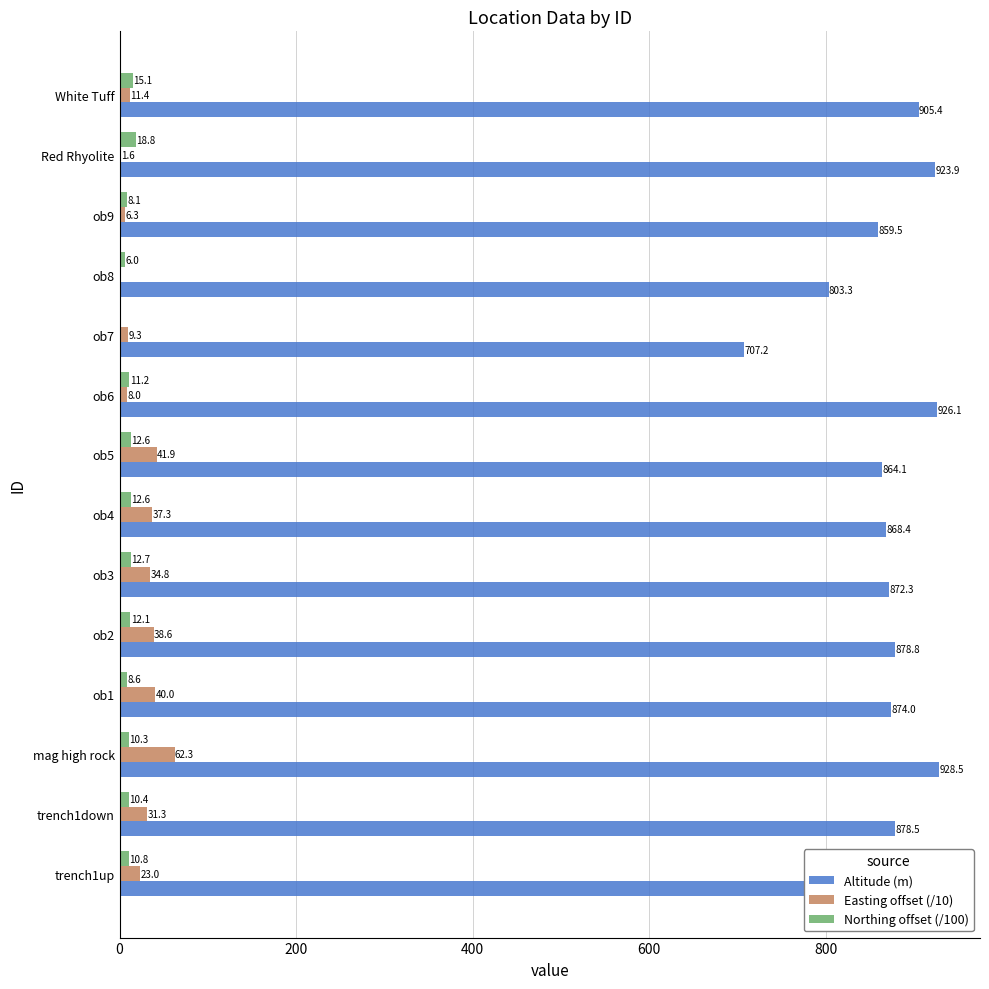

The value of Altitude (m) at trench1down is 1518.5. True or false?

False